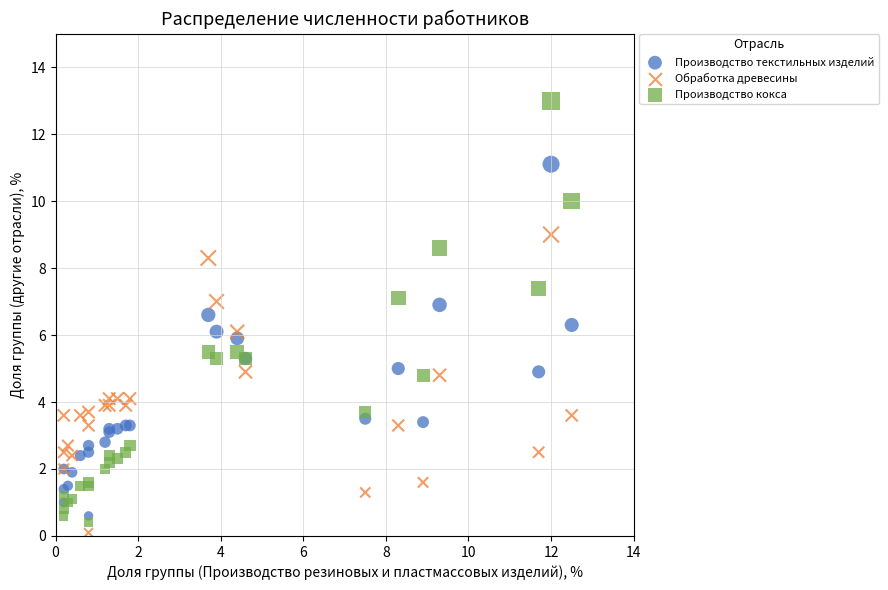

Which series reaches the minimum Y coordinate?

Обработка древесины